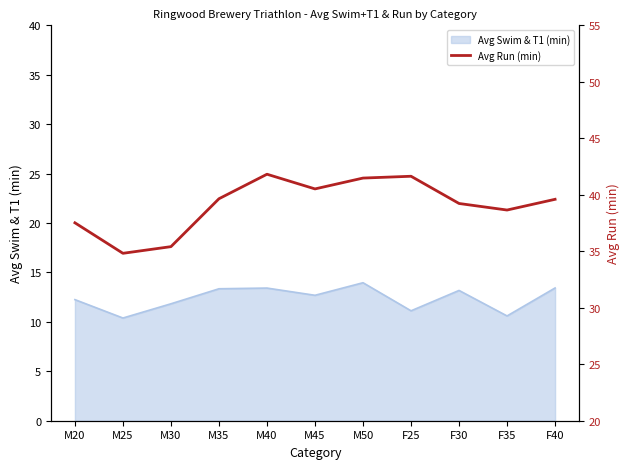

Between M50 and F30, which is larger?

M50